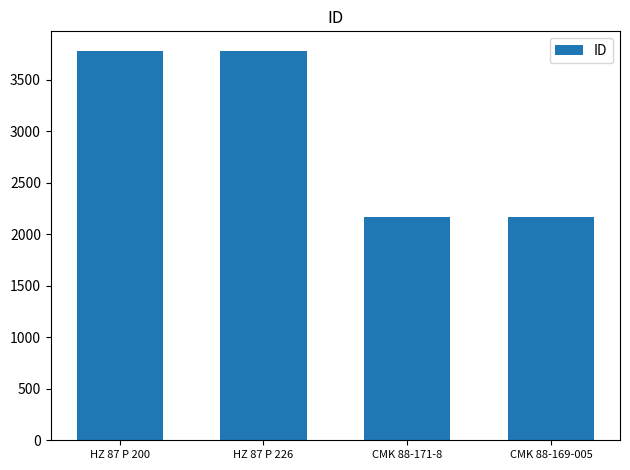

What is the value of the 4th bar from the left?

2171